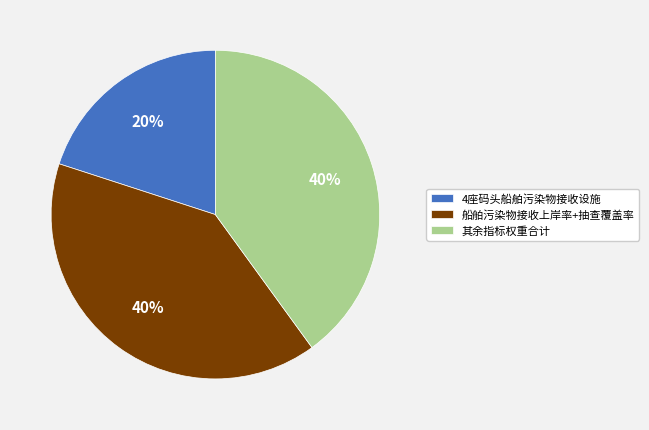

Which slice is the smallest?

4座码头船舶污染物接收设施